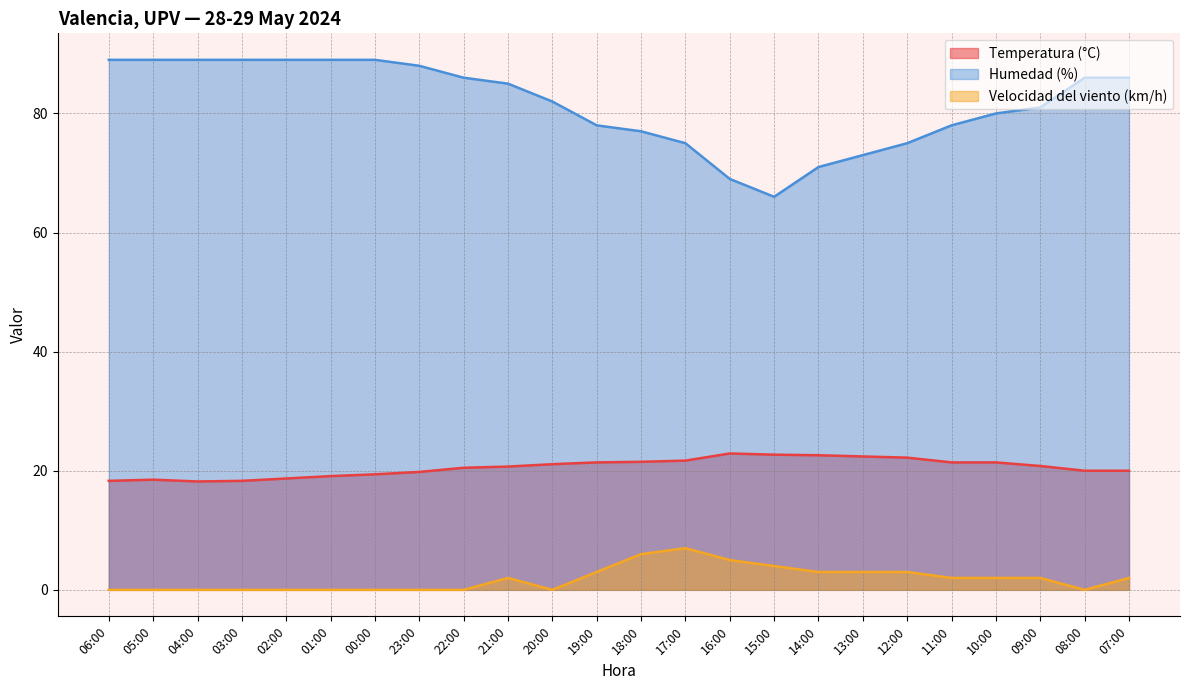

Is the value of Velocidad del viento (km/h) at 16:00 greater than the value of Temperatura (°C) at 00:00?

No